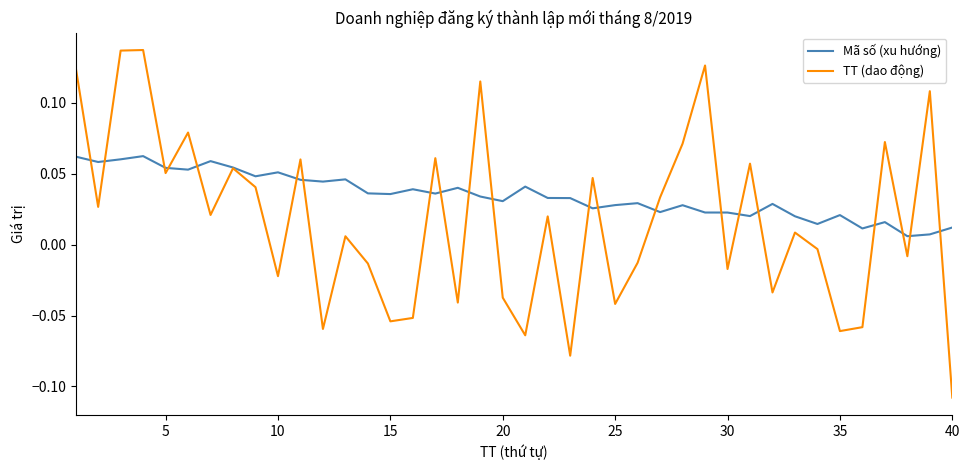

True or false: Mã số (xu hướng) has more than 1 interior local peaks.

True